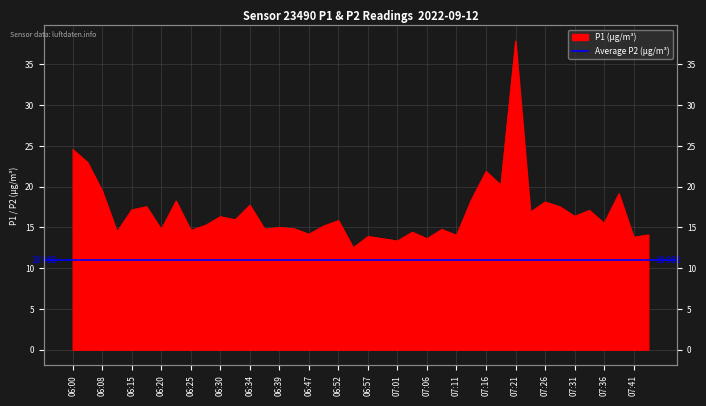

Reading left to right, what are all the values shown in this chart?

24.6	23.0	19.4	14.5	17.2	17.6	14.8	18.2	14.7	15.3	16.3	15.9	17.7	14.8	15.0	14.8	14.2	15.2	15.8	12.5	13.9	13.6	13.3	14.4	13.6	14.8	14.1	18.4	21.9	20.2	37.9	16.9	18.1	17.6	16.4	17.1	15.5	19.1	13.8	14.1